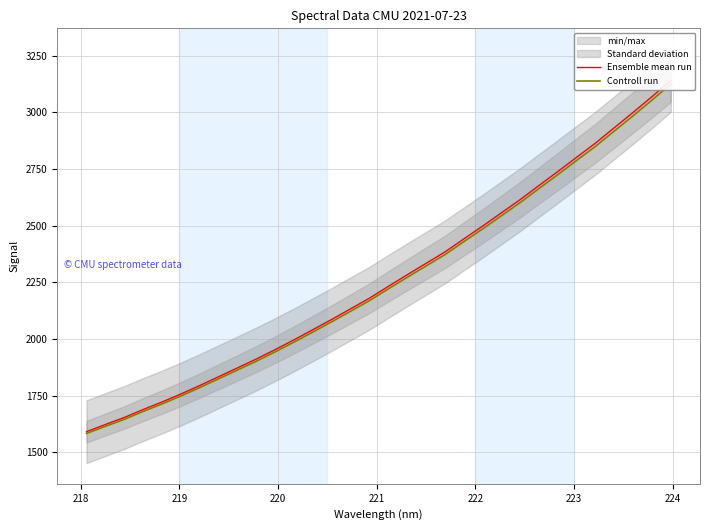

Which series has the widest spread of values?

Ensemble mean run